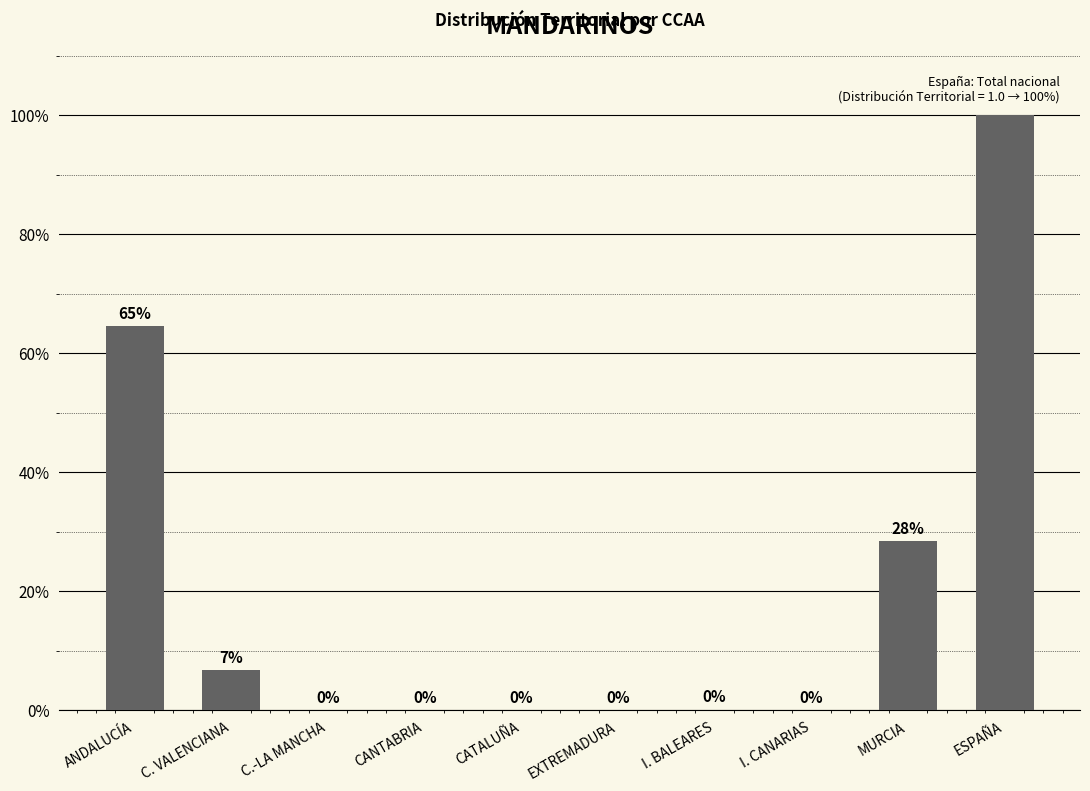

Are the bars horizontal?

No